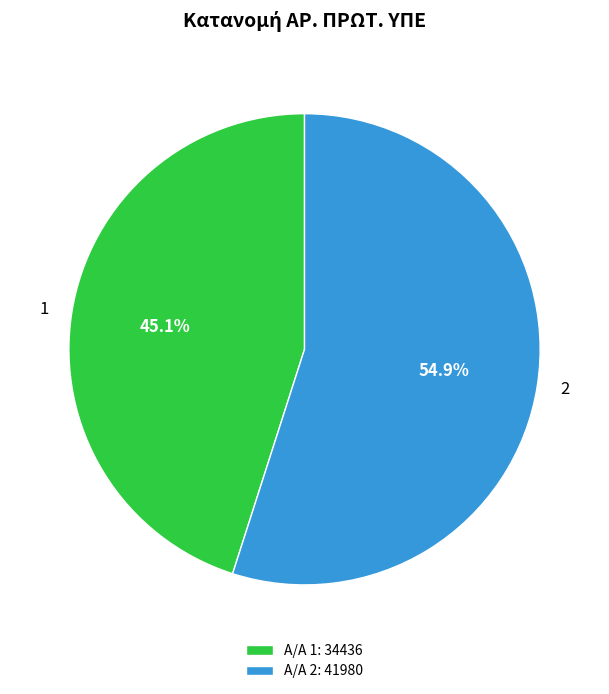

Is it true that 1 is 45% of the pie?

True